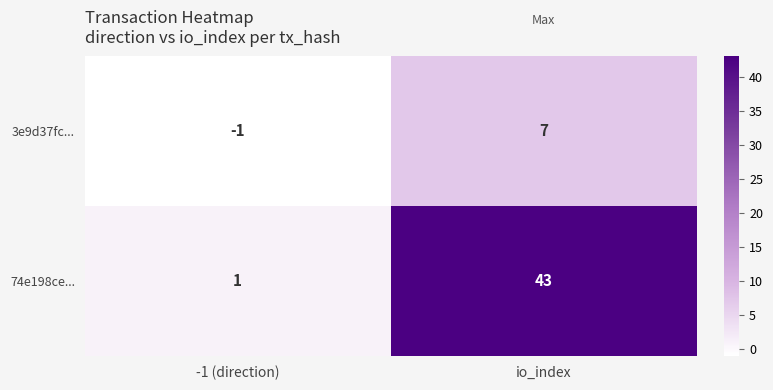

Reading left to right, extract all data points from this chart.

3e9d37fc...: -1 (direction)=-1	io_index=7
74e198ce...: -1 (direction)=1	io_index=43